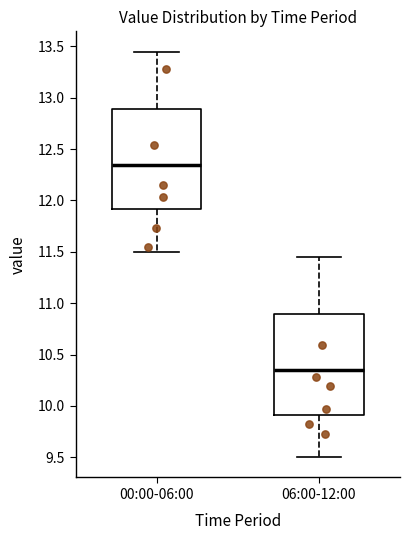

Reading left to right, read every box against the y-axis: the position of its median line, the range the box covers, and the ends of its whiskers. The values are not printed on the chart, so give them approximately, as read against the axis.

00:00-06:00: median 12.35, box 11.90 to 12.90, whiskers 11.50 to 13.45
06:00-12:00: median 10.35, box 9.90 to 10.90, whiskers 9.50 to 11.45